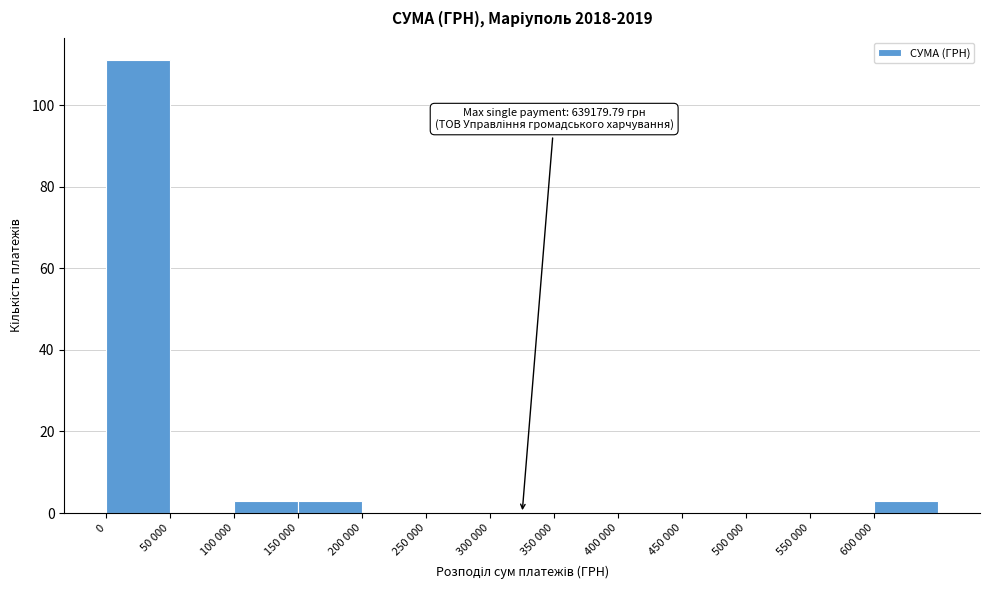

Reading left to right, what are all the values shown in this chart?

0=111	50 000=0	100 000=3	150 000=3	200 000=0	250 000=0	300 000=0	350 000=0	400 000=0	450 000=0	500 000=0	550 000=0	600 000=3